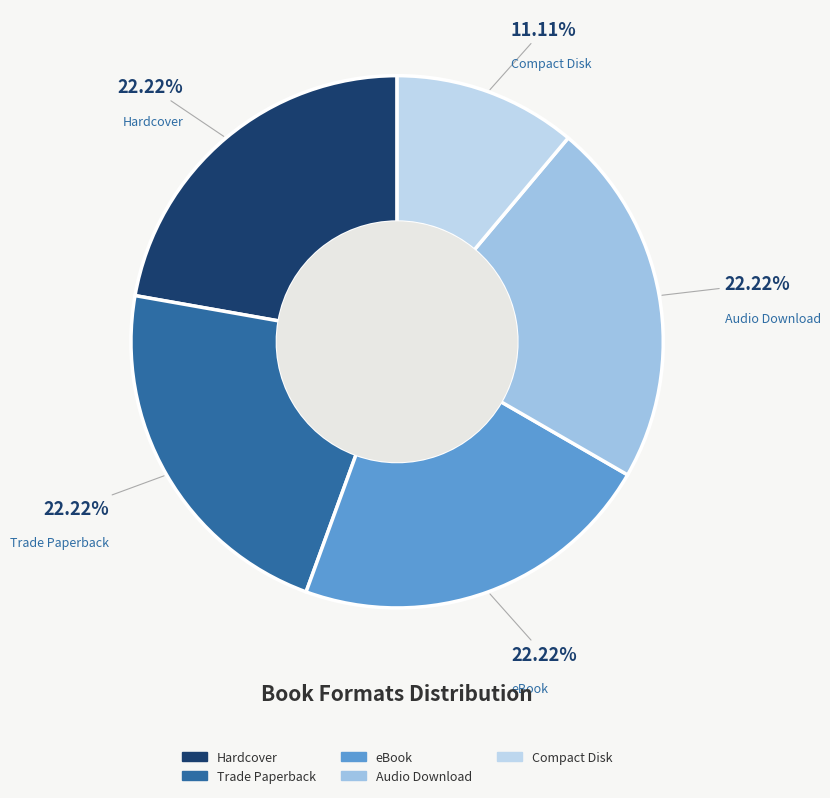

Is there any slice that represents more than half of the pie?

No